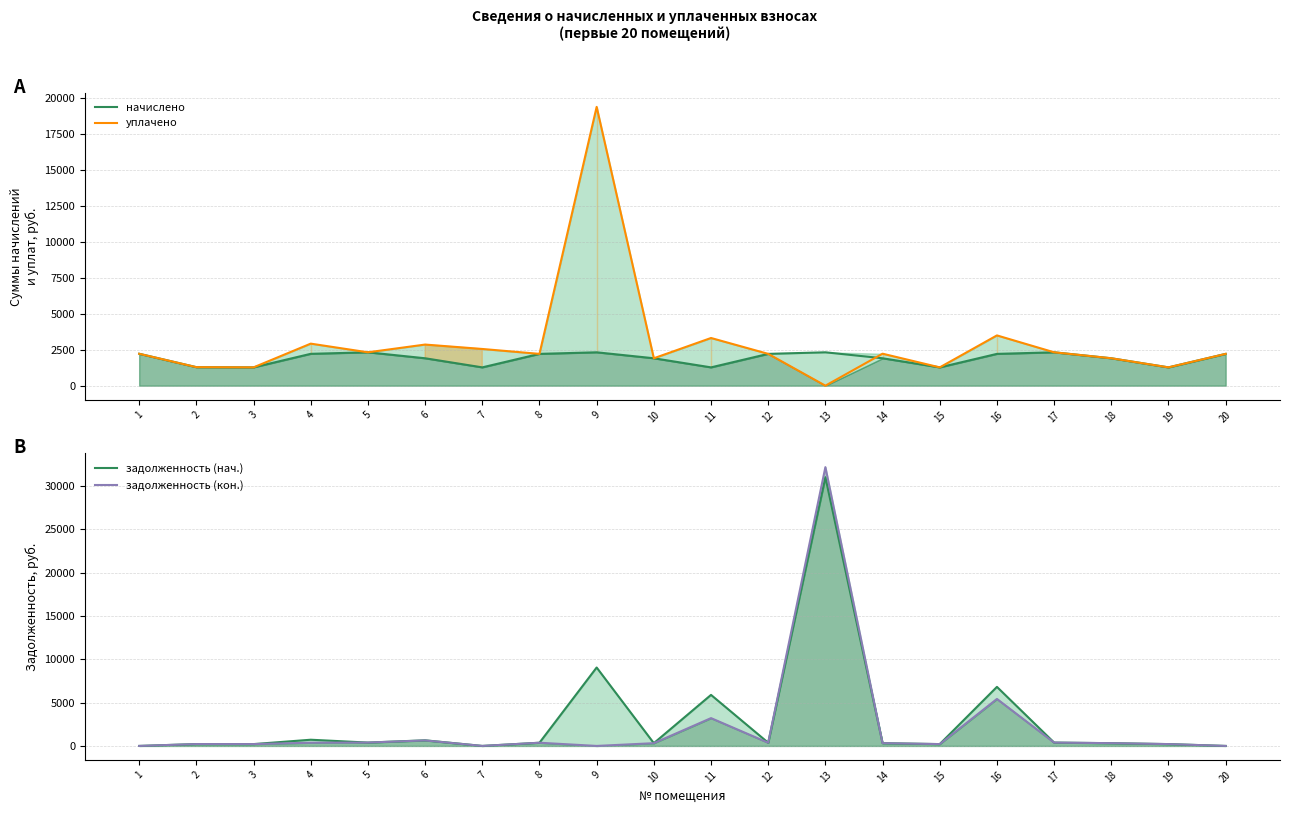

True or false: уплачено has a value of 1908.4 at 10.

True